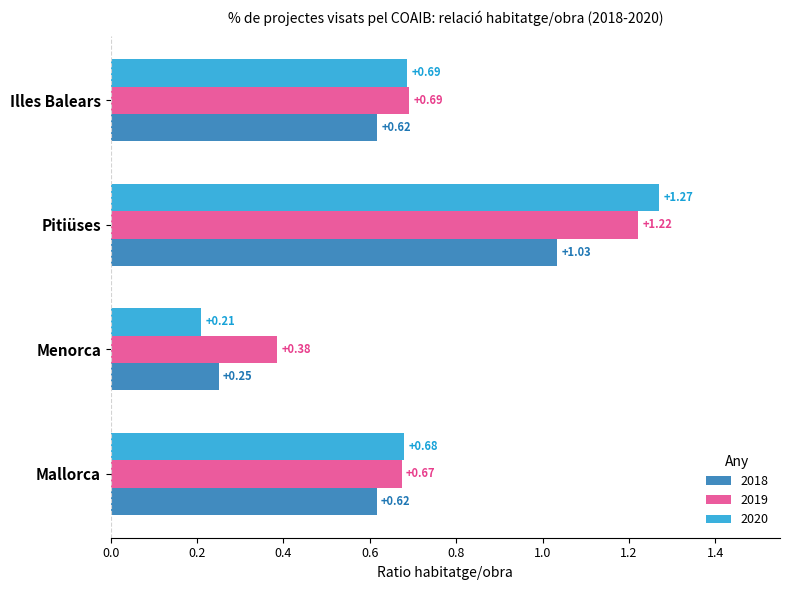

At which label is 2019 closest to 0?

Menorca